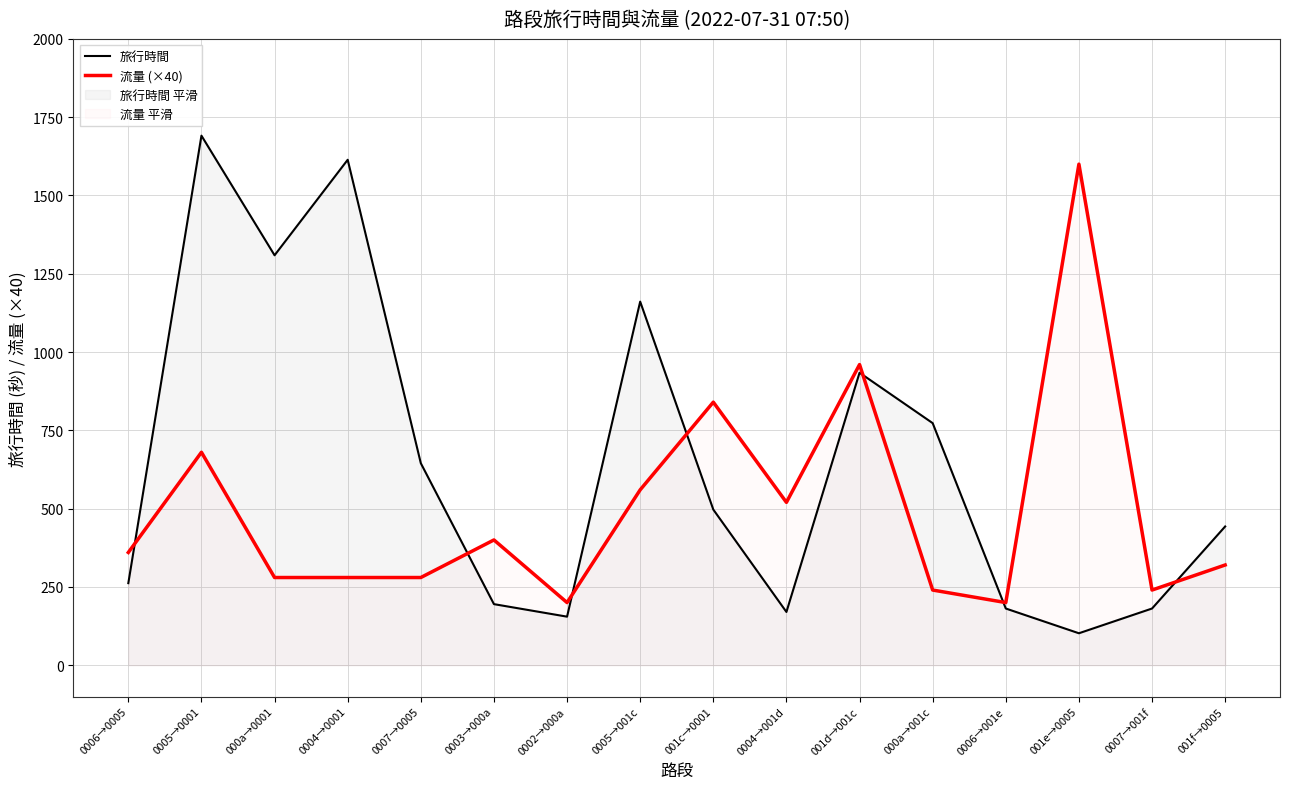

What position from the left is 0002→000a?

7